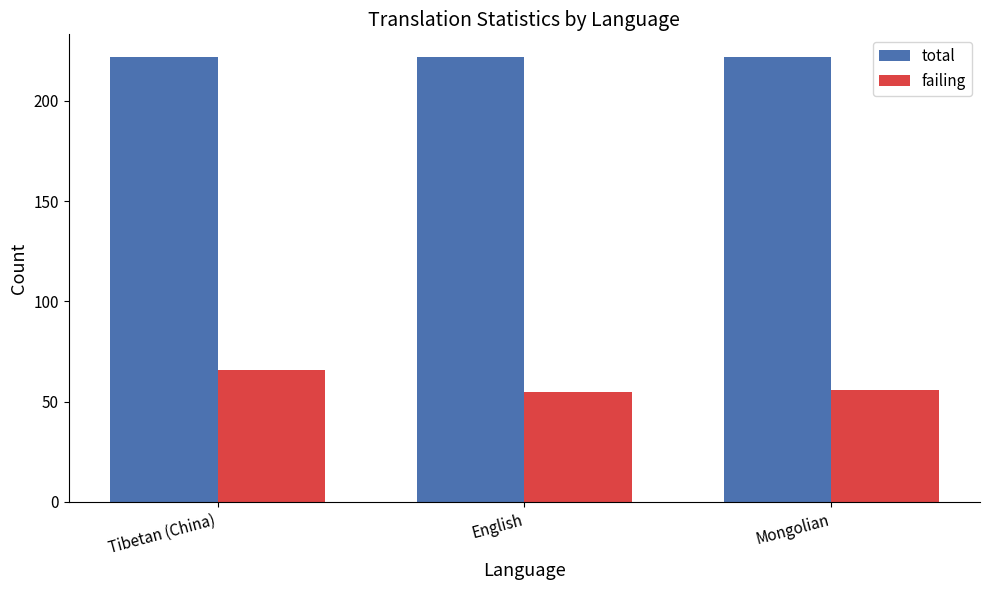

What is the highest value of the total series?

222